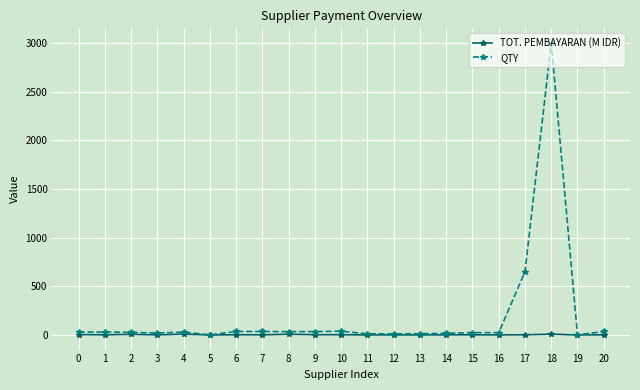

What are all the series names shown in the legend?

TOT. PEMBAYARAN (M IDR), QTY